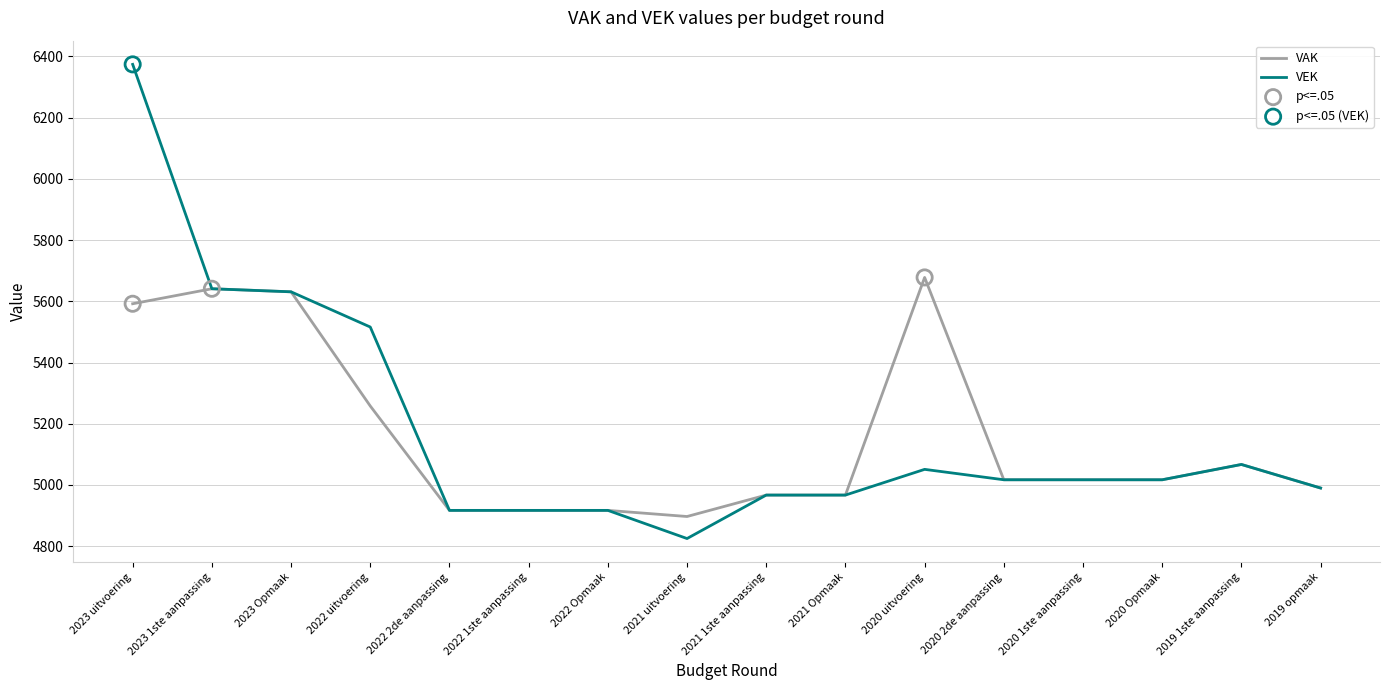

Which series has the largest total across all categories?

VEK